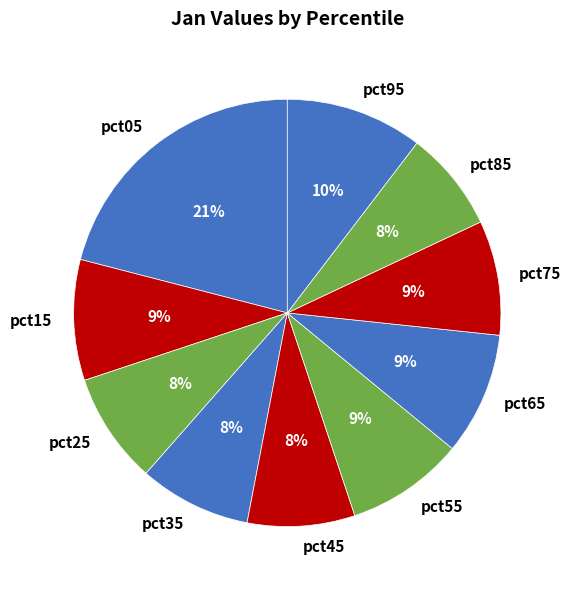

How many segments does this pie chart have?

10